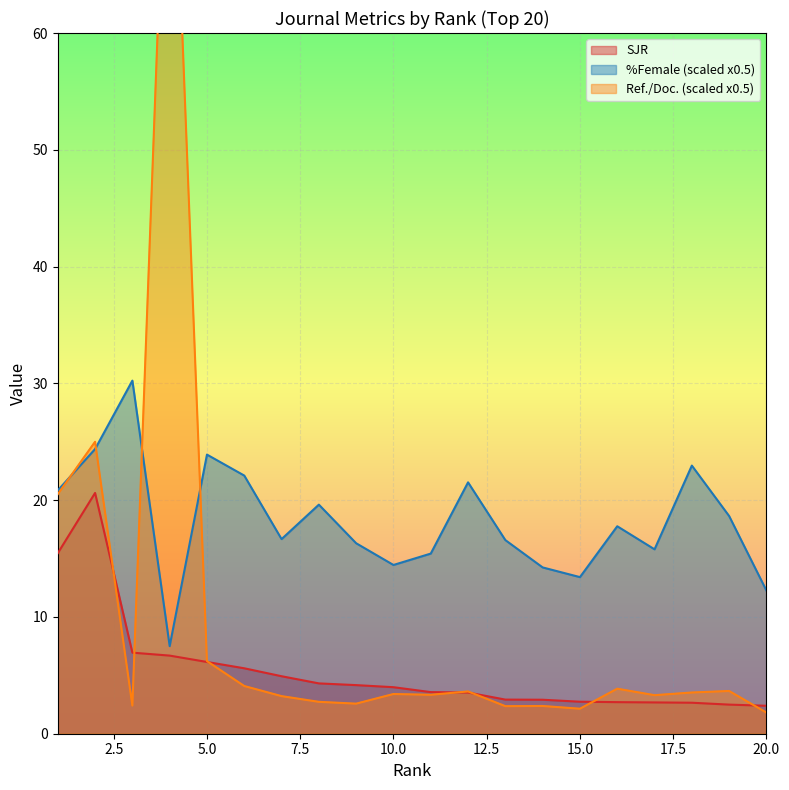

What is the total value across all series at 1?

56.8